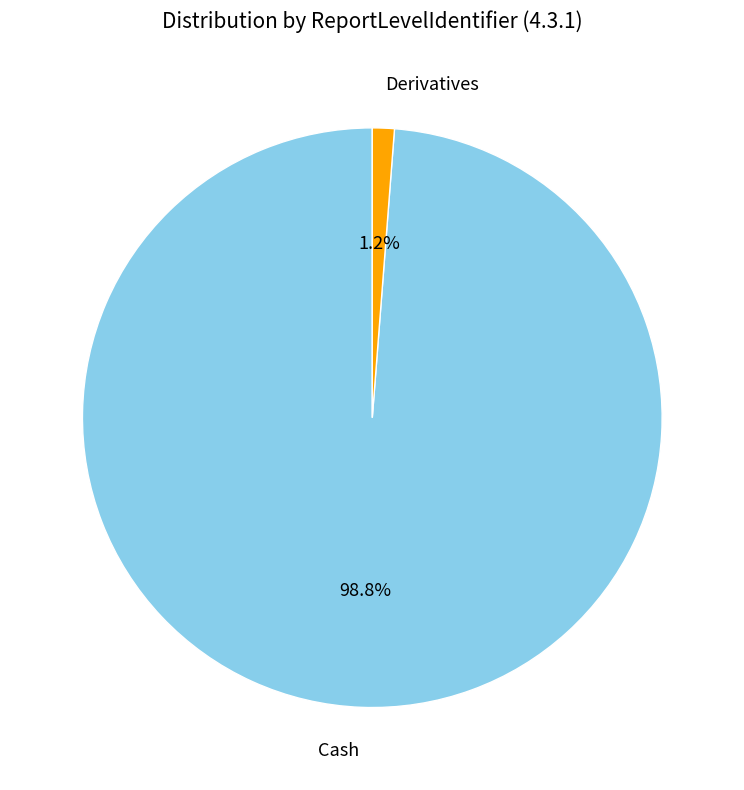

Combined, what portion of the pie is Derivatives and Cash?

100.0%